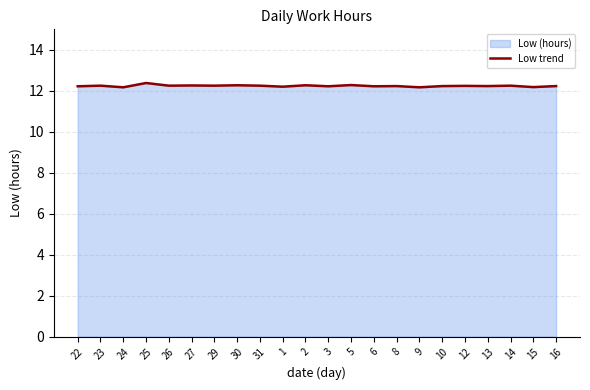

List the labels in order of value, largest first.

25, 5, 30, 2, 27, 23, 26, 29, 31, 14, 12, 8, 10, 13, 16, 22, 3, 6, 1, 15, 24, 9